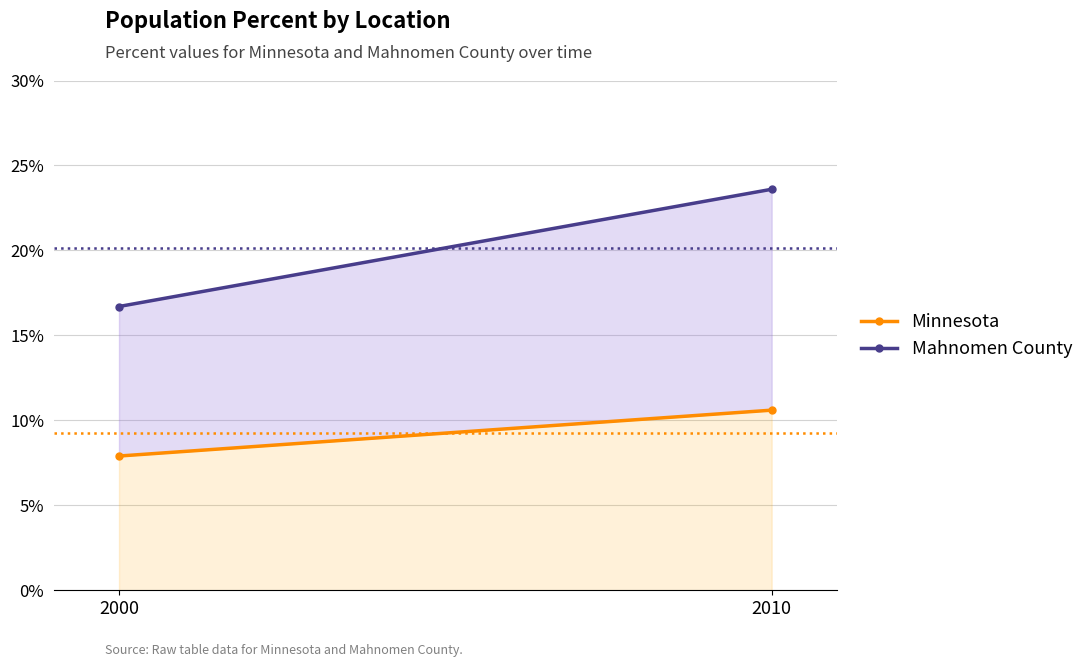

Reading left to right, list all the values displayed in this chart.

Minnesota: 0.1	0.1
Mahnomen County: 0.2	0.2